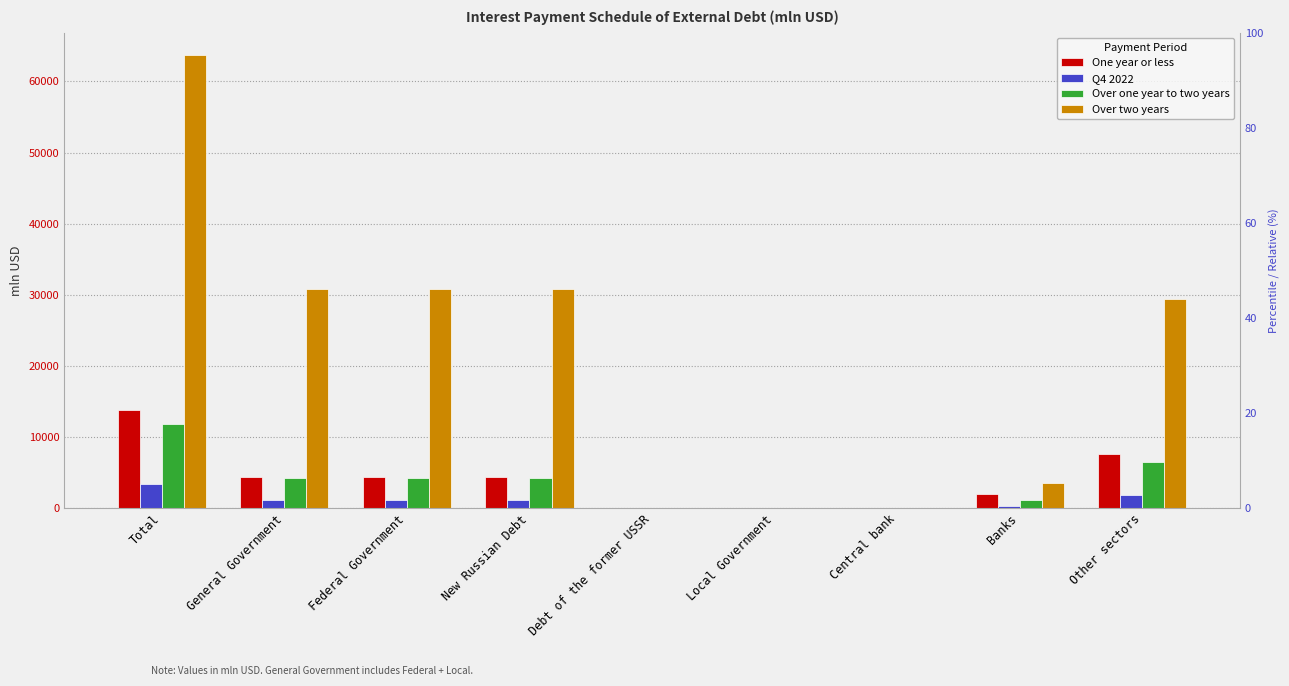

Which has a higher value, Total or New Russian Debt?

Total